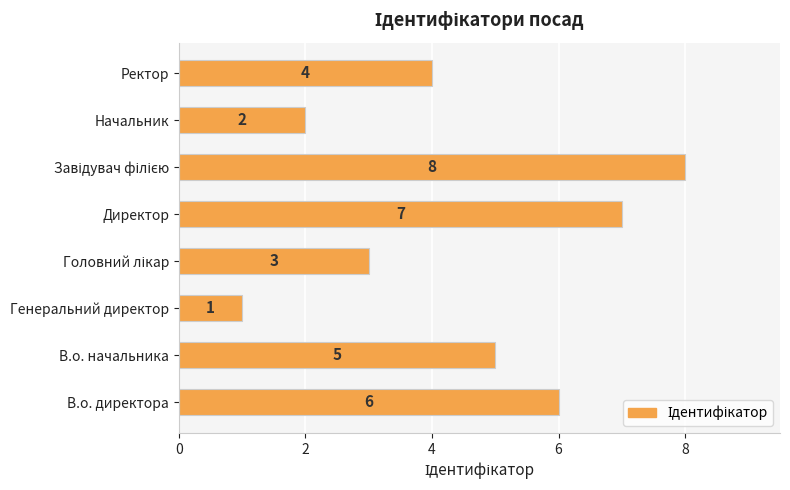

At which label is the value closest to 4?

Ректор